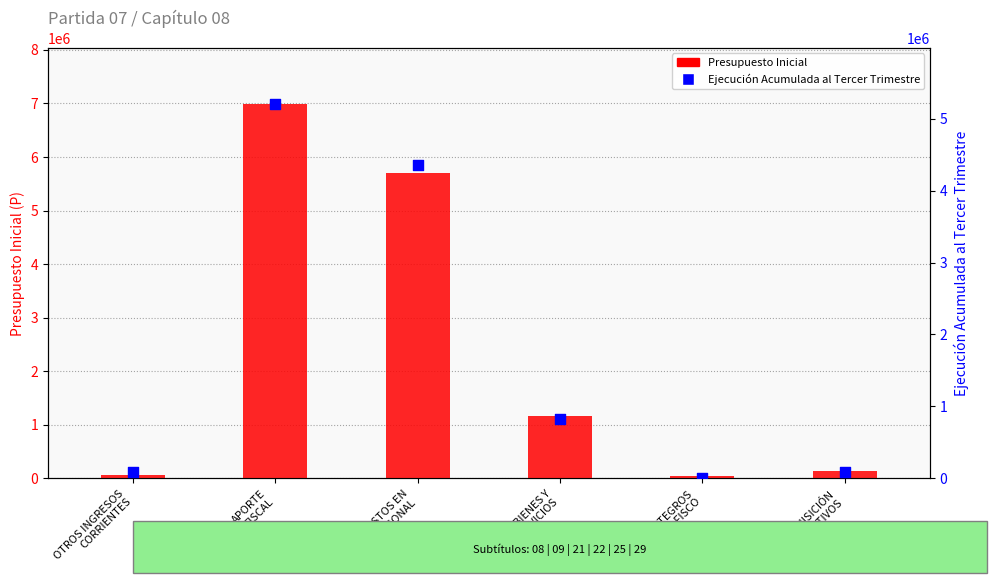

At which category is the sum across all series the highest?

APORTE
FISCAL